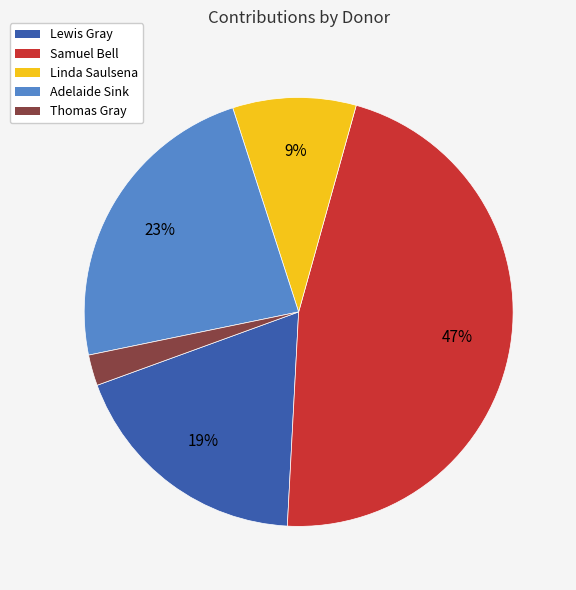

Is there any slice that represents more than half of the pie?

No